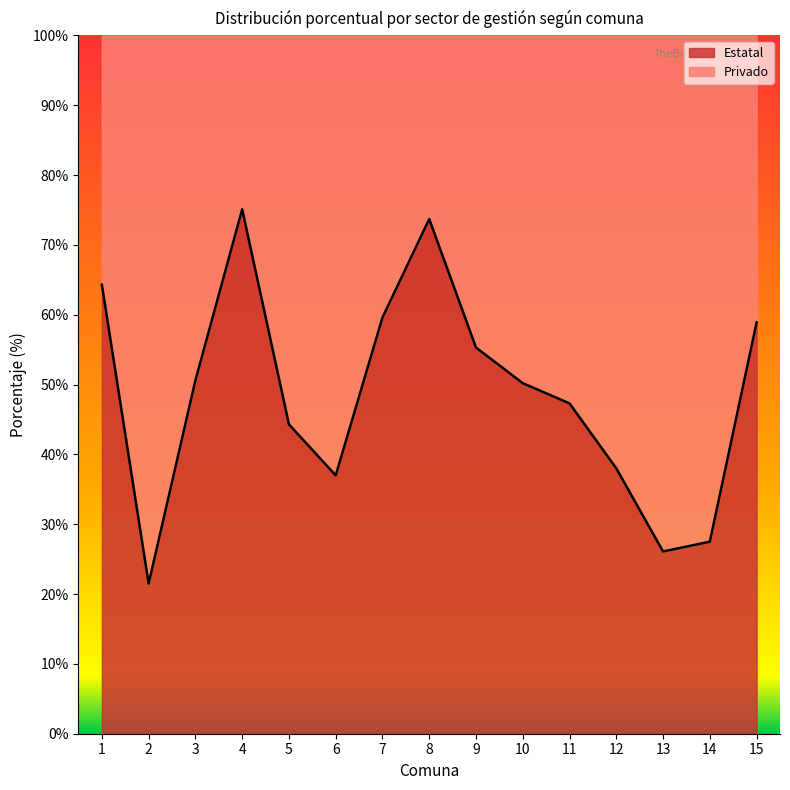

Where does the data first go above 50?

1